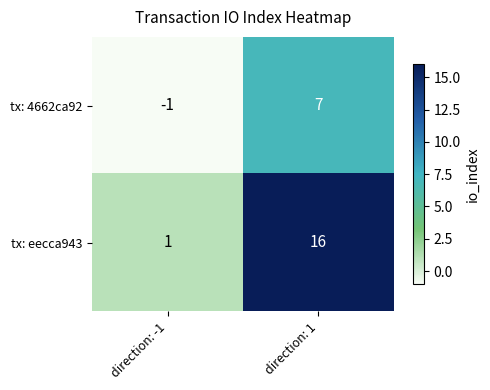

List the series in order of their overall mean, lowest first.

tx: 4662ca92, tx: eecca943